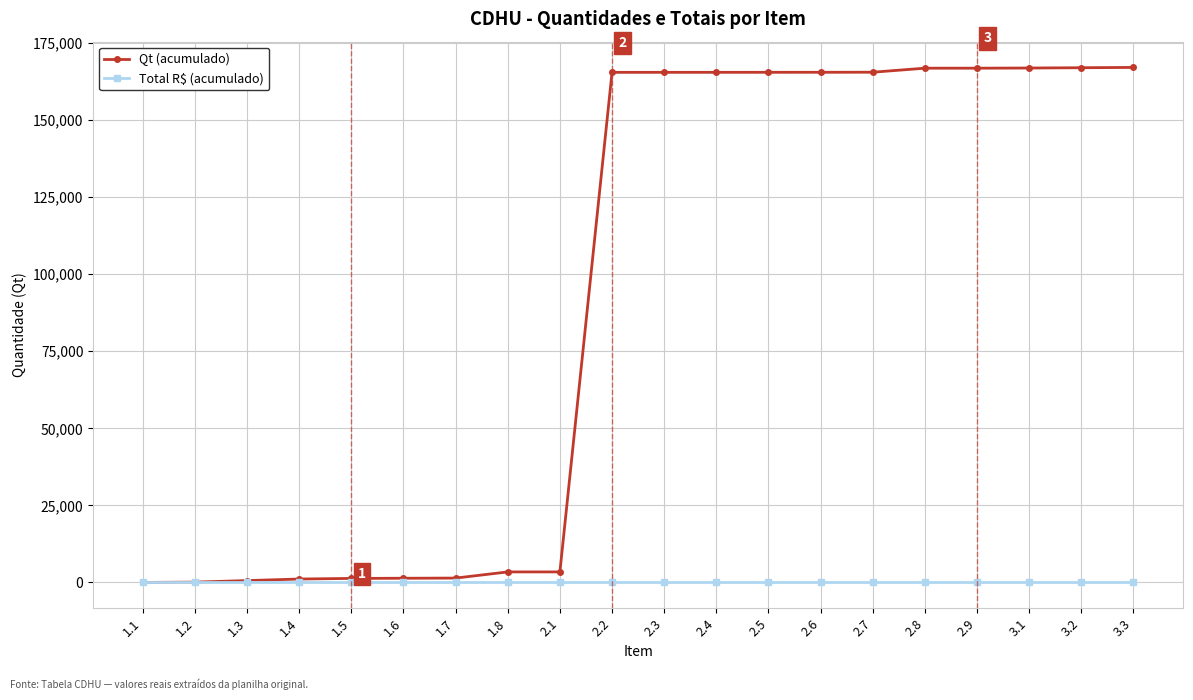

List the series in order of their peak value, lowest first.

Total R$ (acumulado), Qt (acumulado)